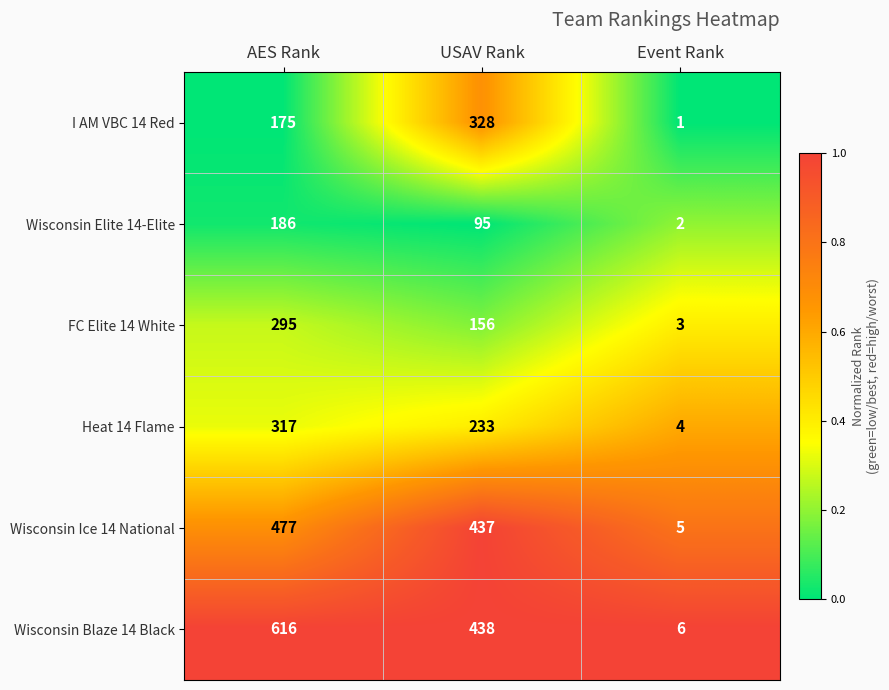

Is it true that I AM VBC 14 Red equals 483 at USAV Rank?

False